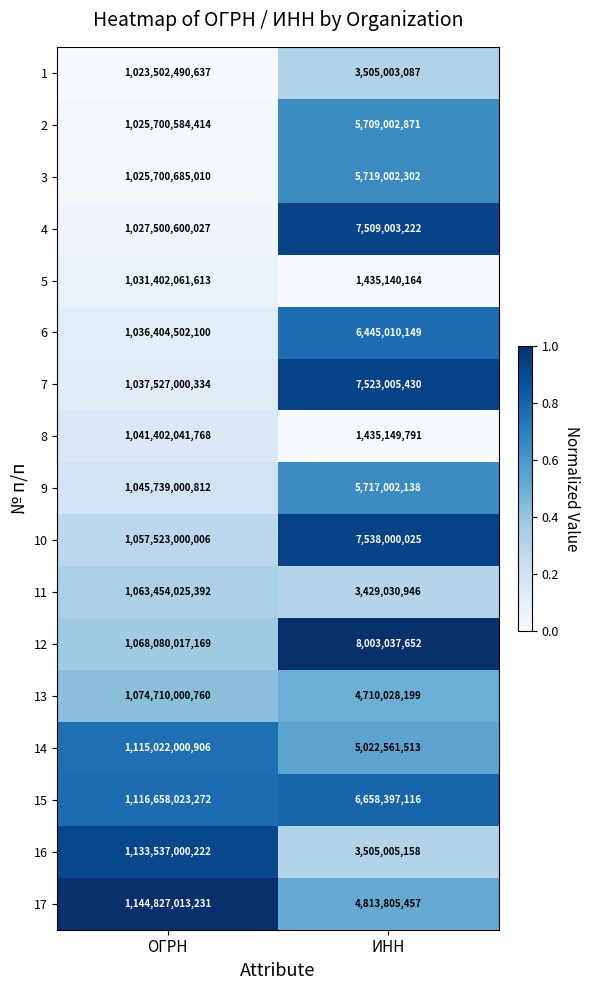

Which category has the highest value across all series?

ОГРН